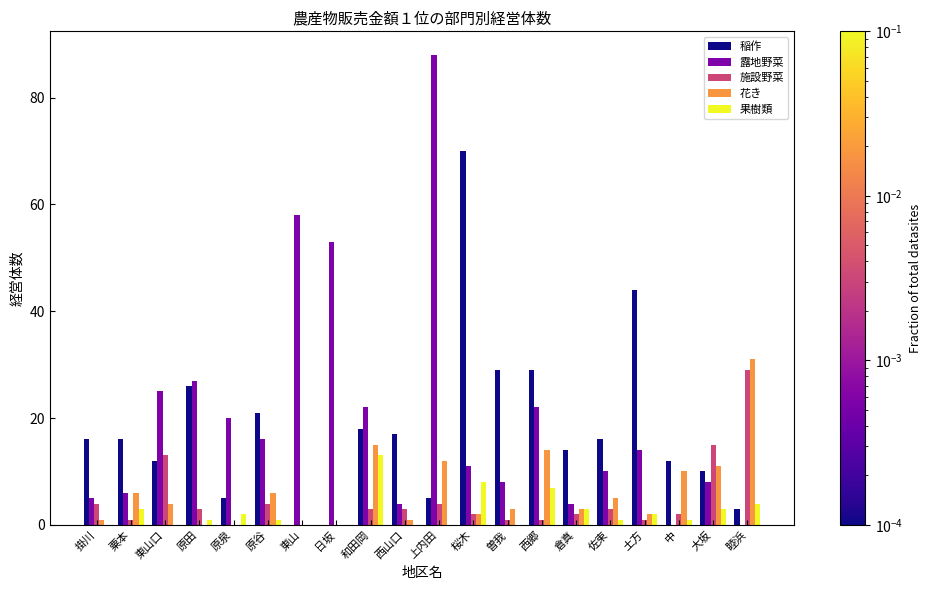

Which series changed the most between 原谷 and 上内田?

露地野菜